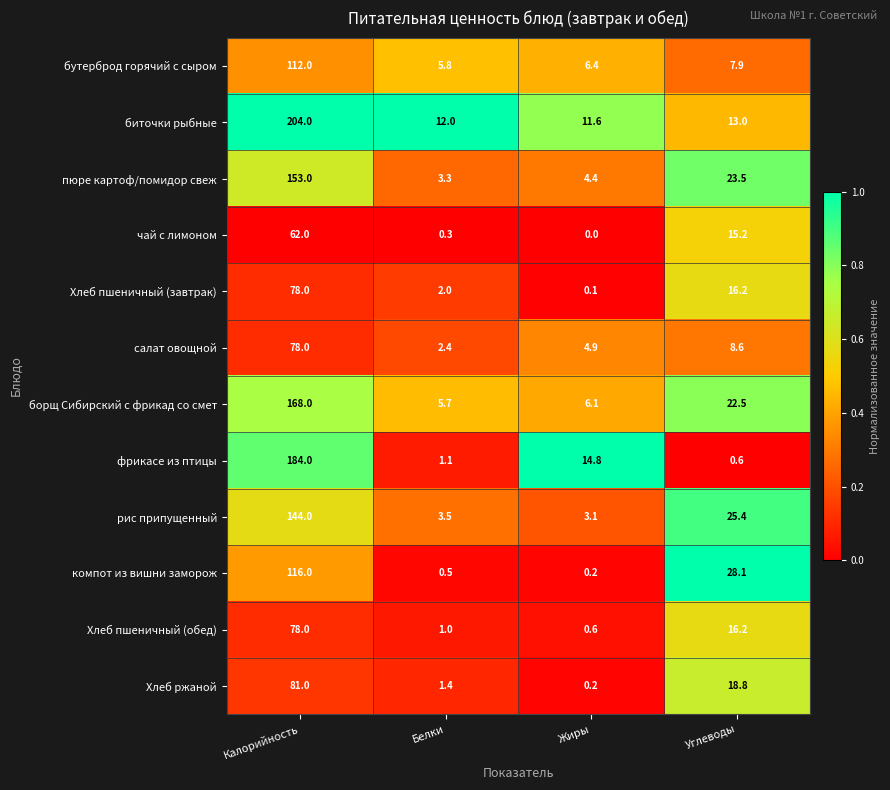

Rank the series at Белки from lowest to highest value.

чай с лимоном, компот из вишни заморож, Хлеб пшеничный (обед), фрикасе из птицы, Хлеб ржаной, Хлеб пшеничный (завтрак), салат овощной, пюре картоф/помидор свеж, рис припущенный, борщ Сибирский с фрикад со смет, бутерброд горячий с сыром, биточки рыбные